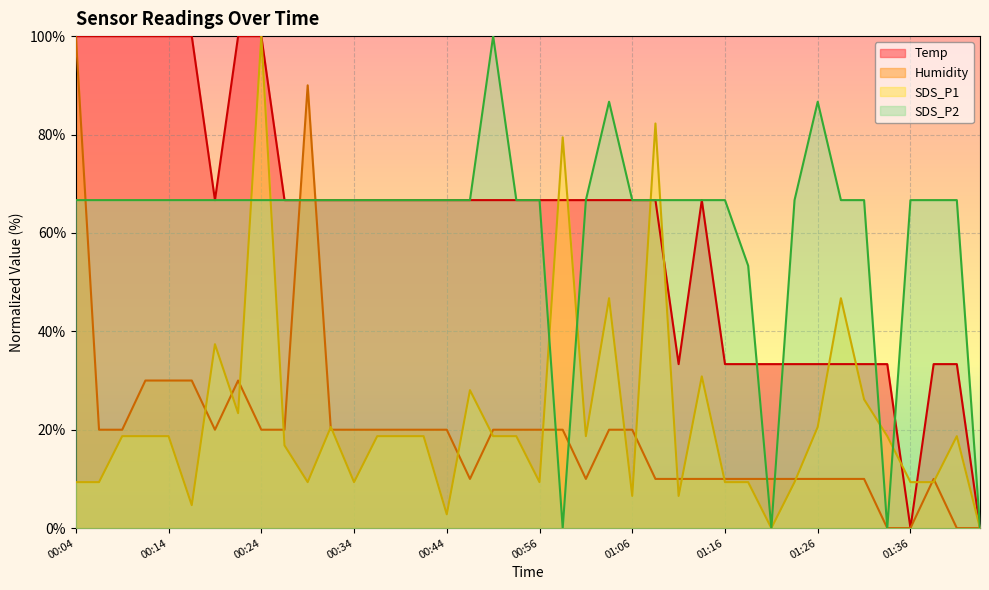

How many lines are shown in the chart?

4